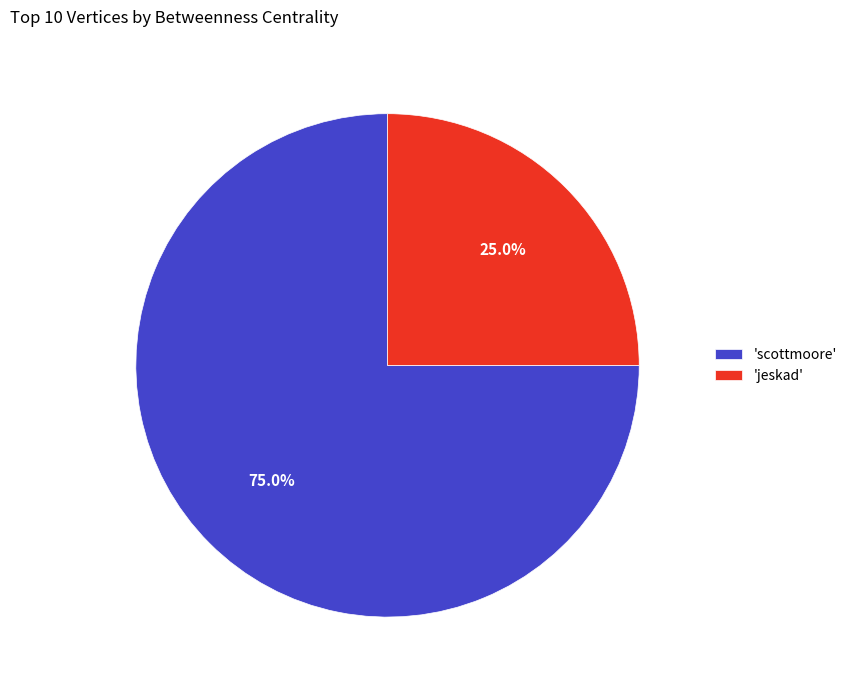

Rank the categories by value from highest to lowest.

'scottmoore', 'jeskad'